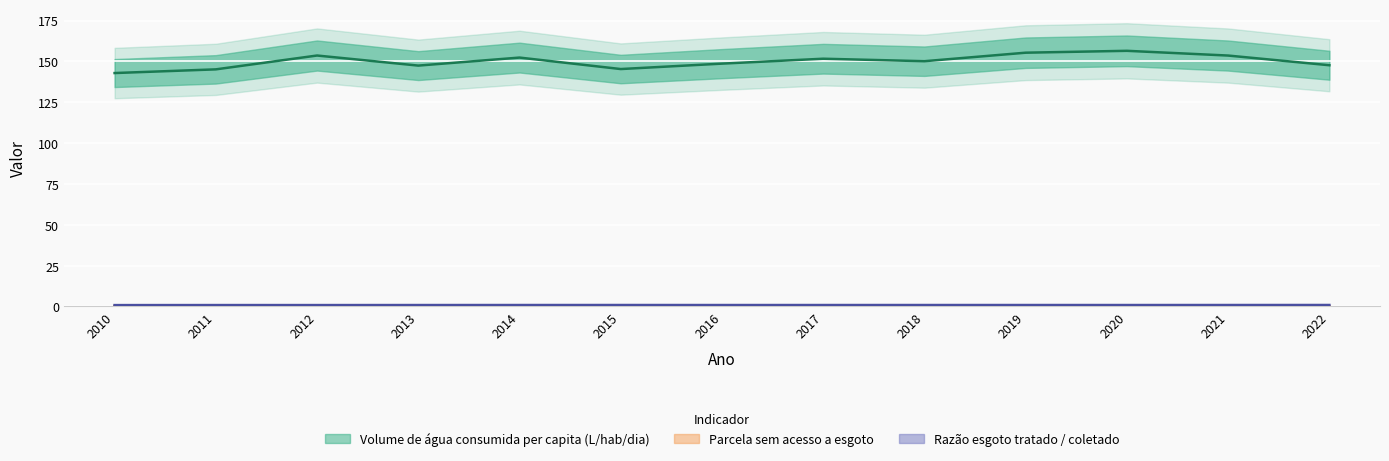

What is the total value across all series at 2020?

157.3